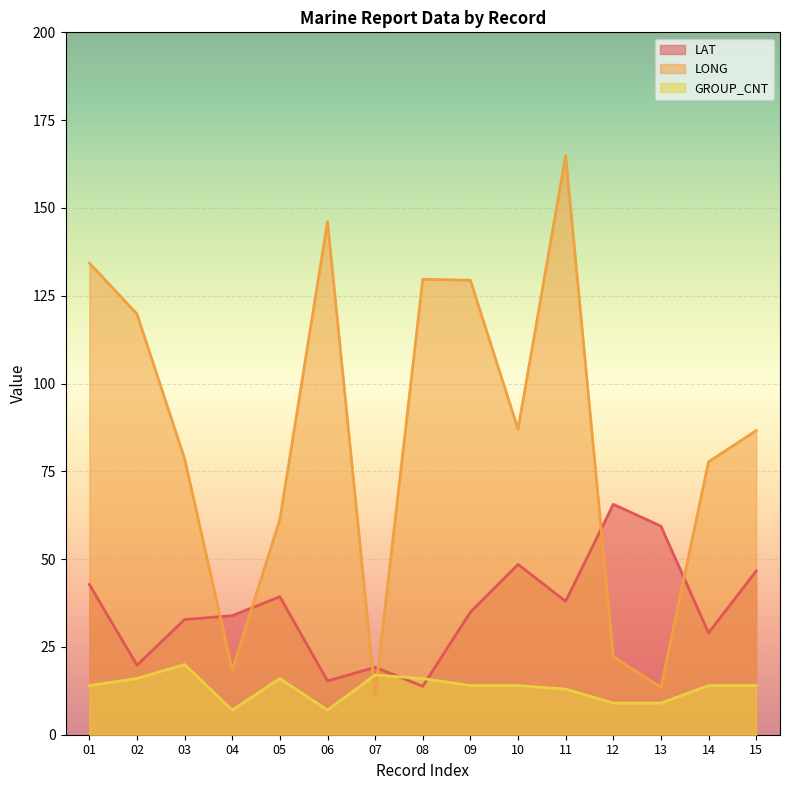

How many values in the LONG series are below 86?

7